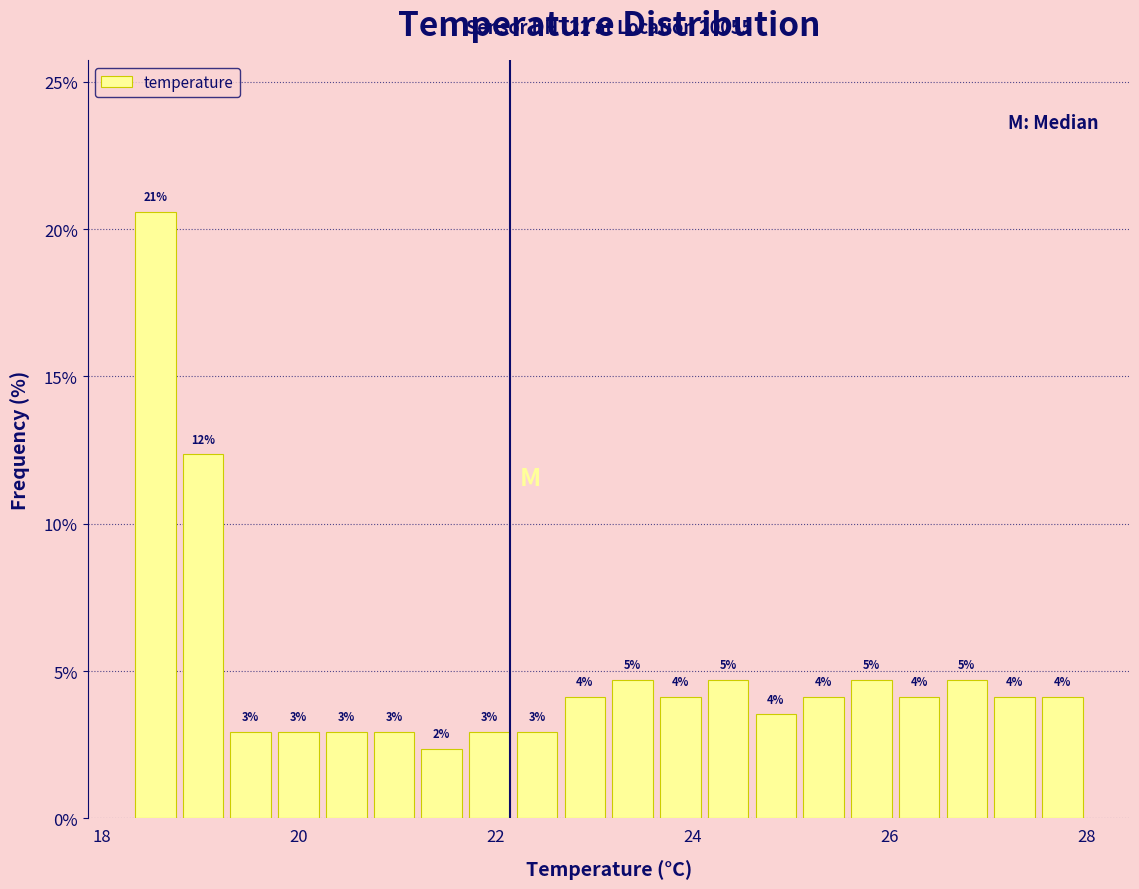

Around what value on the x-axis is the tallest bar? Give the approximate position of its centre, as read against the axis.

18.6